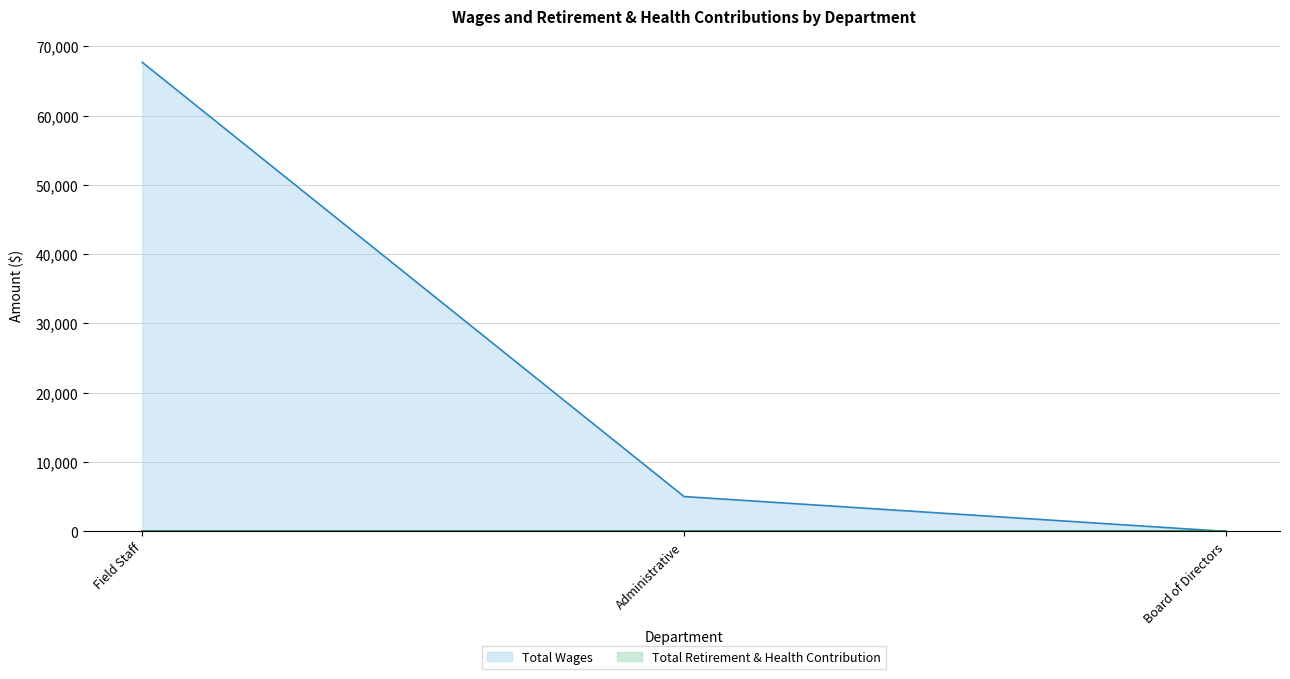

What is the change in value from Field Staff to Administrative?

-62648